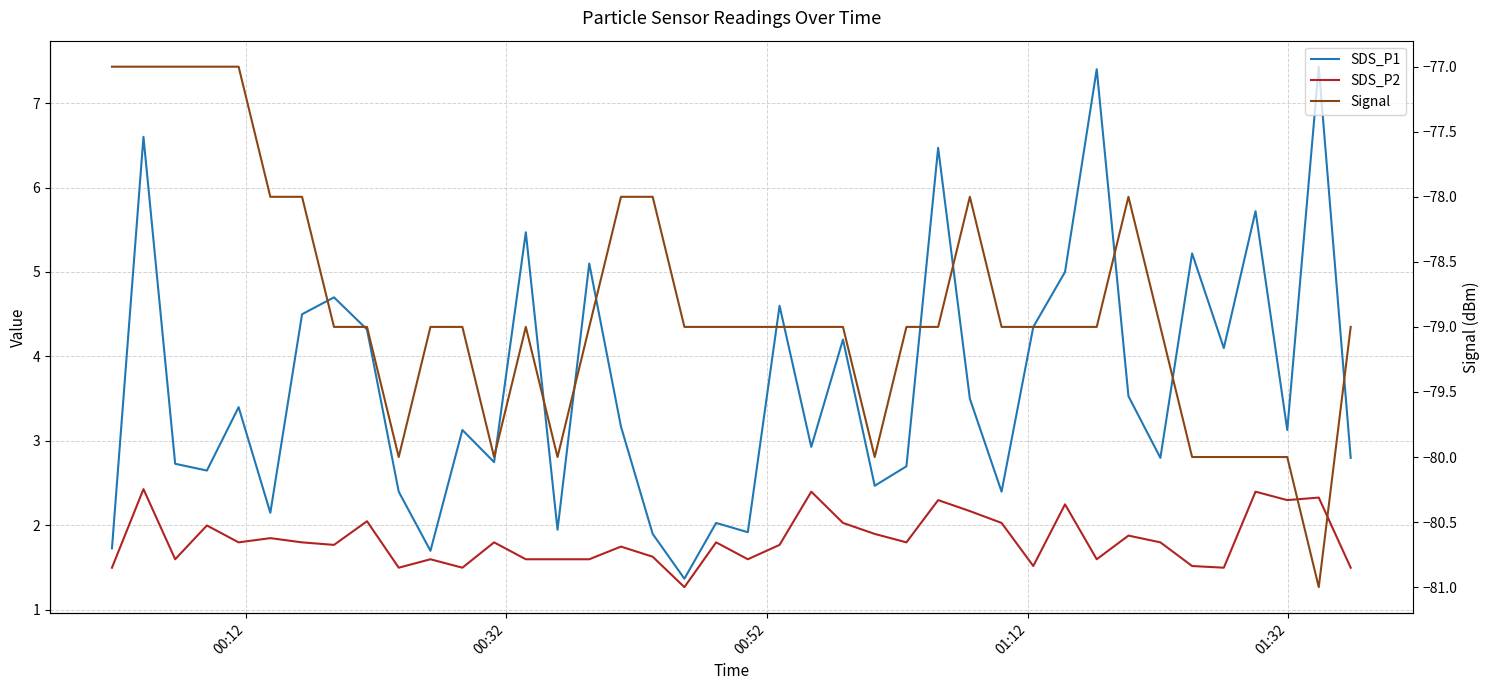

What is the sum of all SDS_P1 values?

146.4